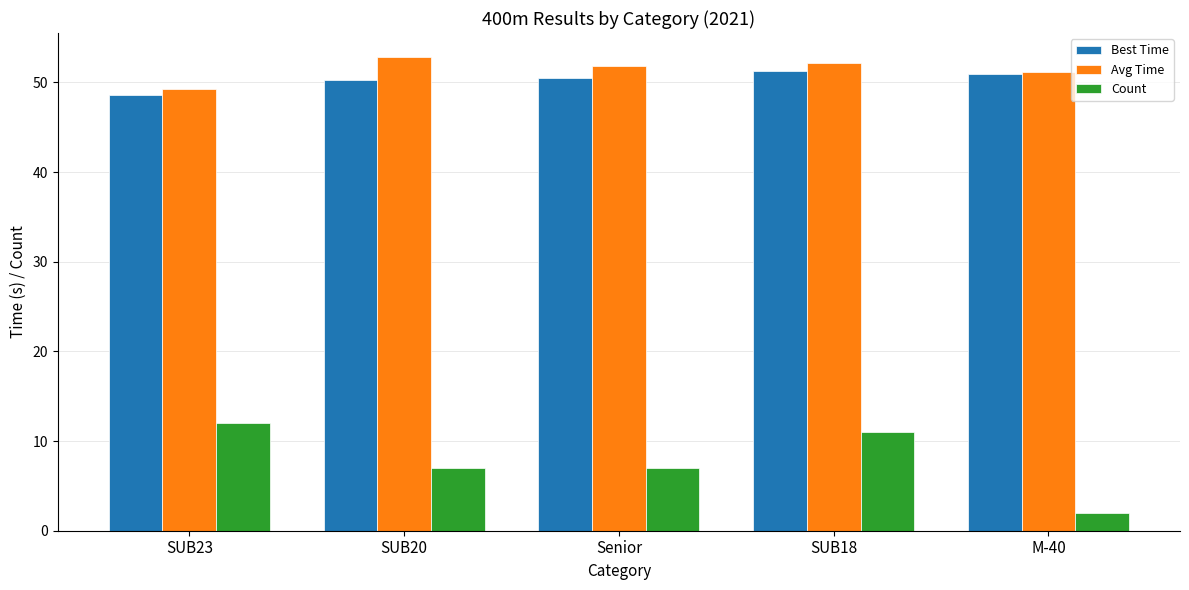

Count the number of data series in this chart.

3